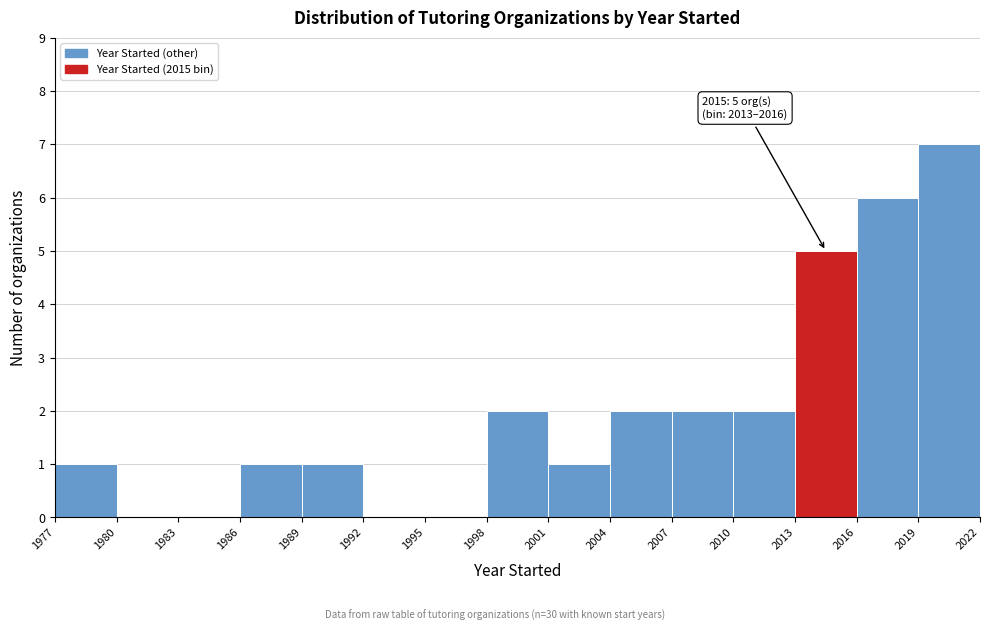

Over which range of the x-axis is the bar tallest?

2019 to 2022